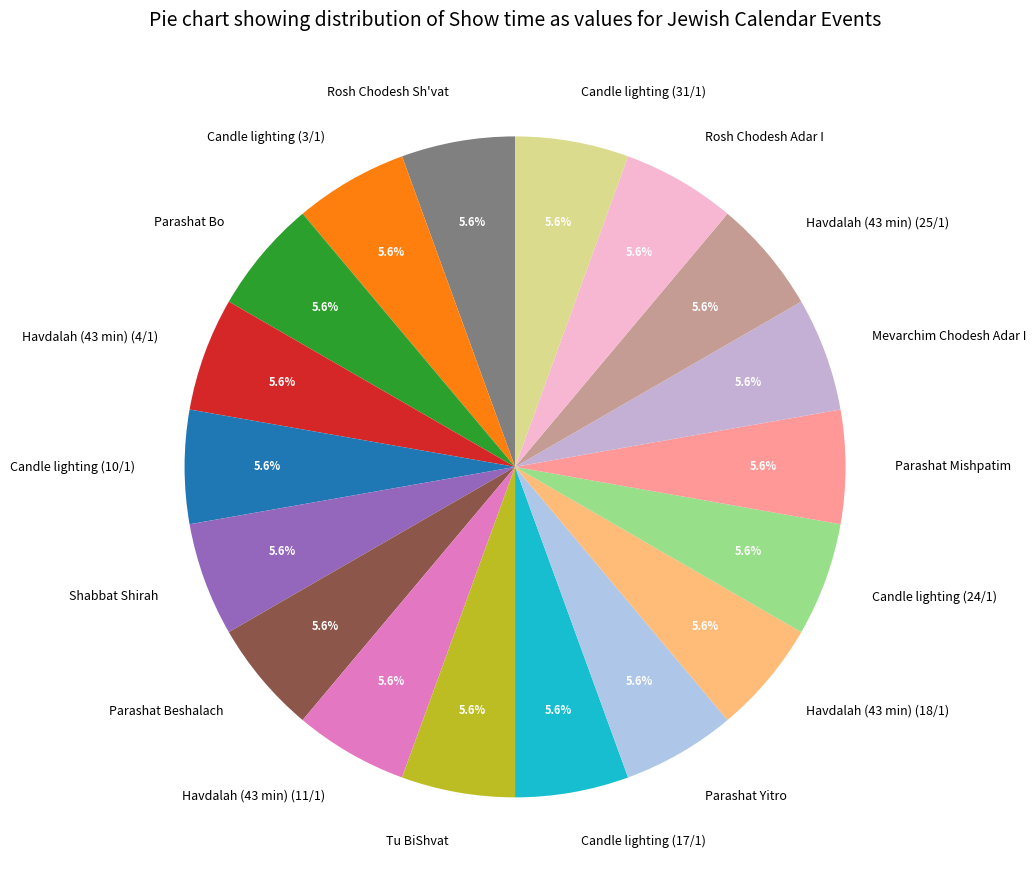

How many slices are in this pie chart?

18